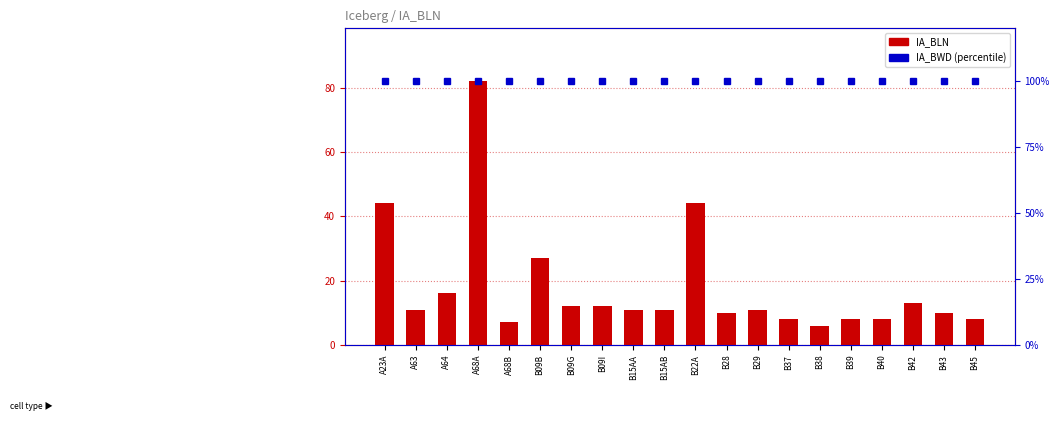

What is the spread (max minus min) of values at B43?

90